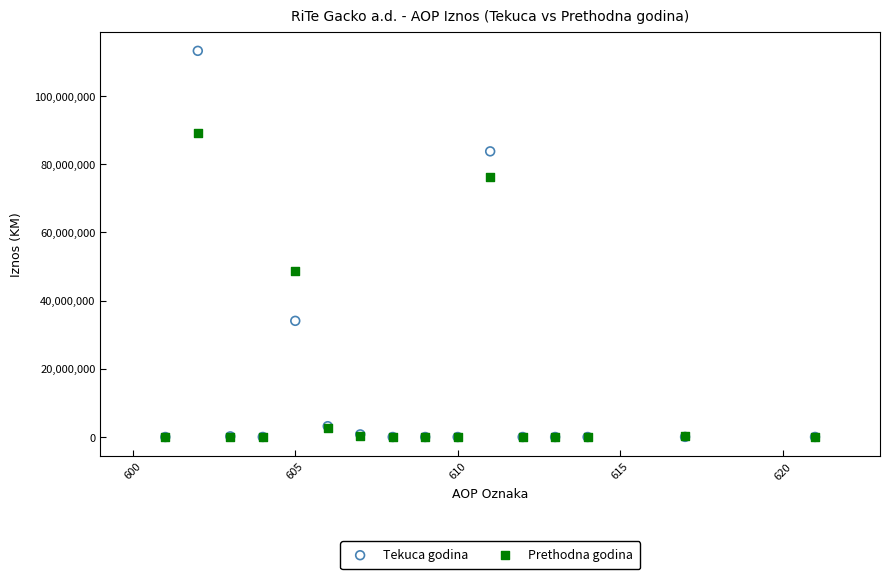

Which series contains the highest Y value?

Tekuca godina